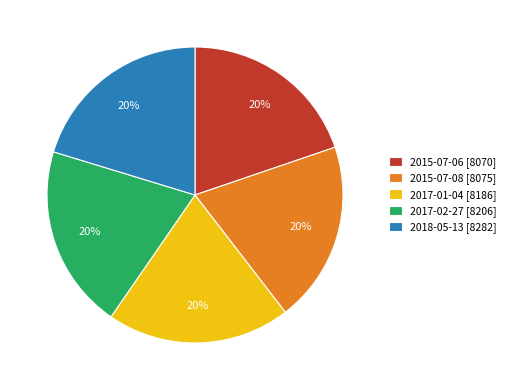

Combined, do 2017-02-27 [8206] and 2018-05-13 [8282] account for over 50%?

No